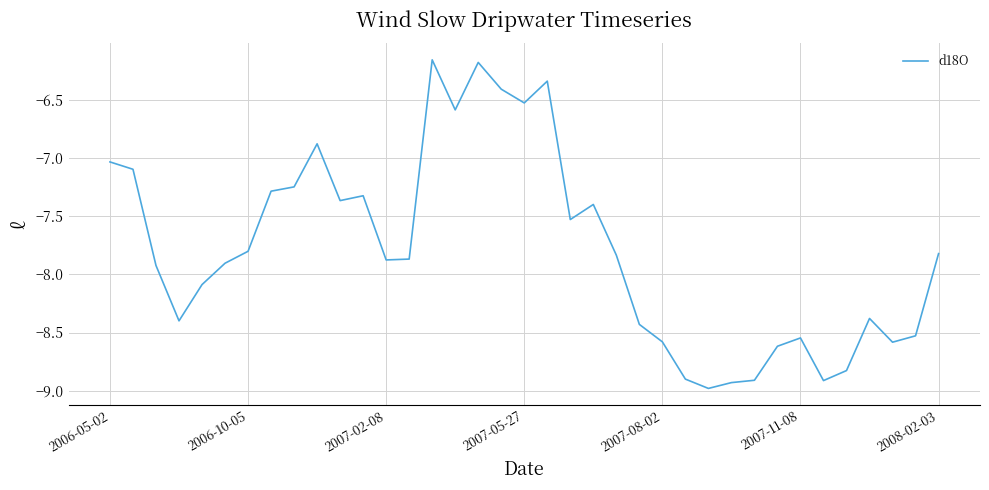

What is the difference between the maximum and minimum values?

2.8